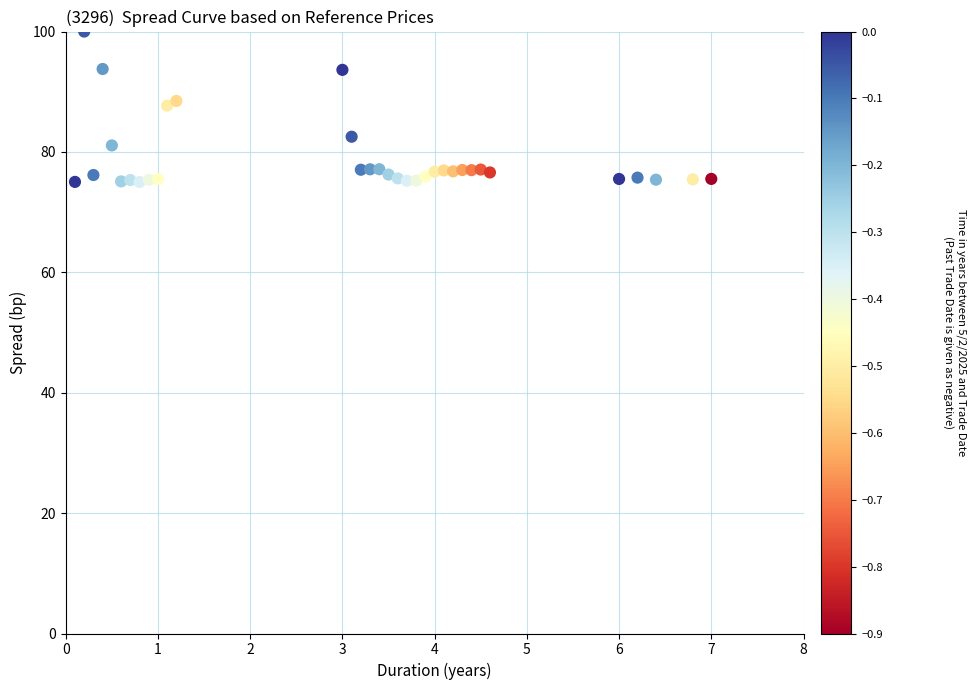

What is the range of Y values (max minus min)?

25.0